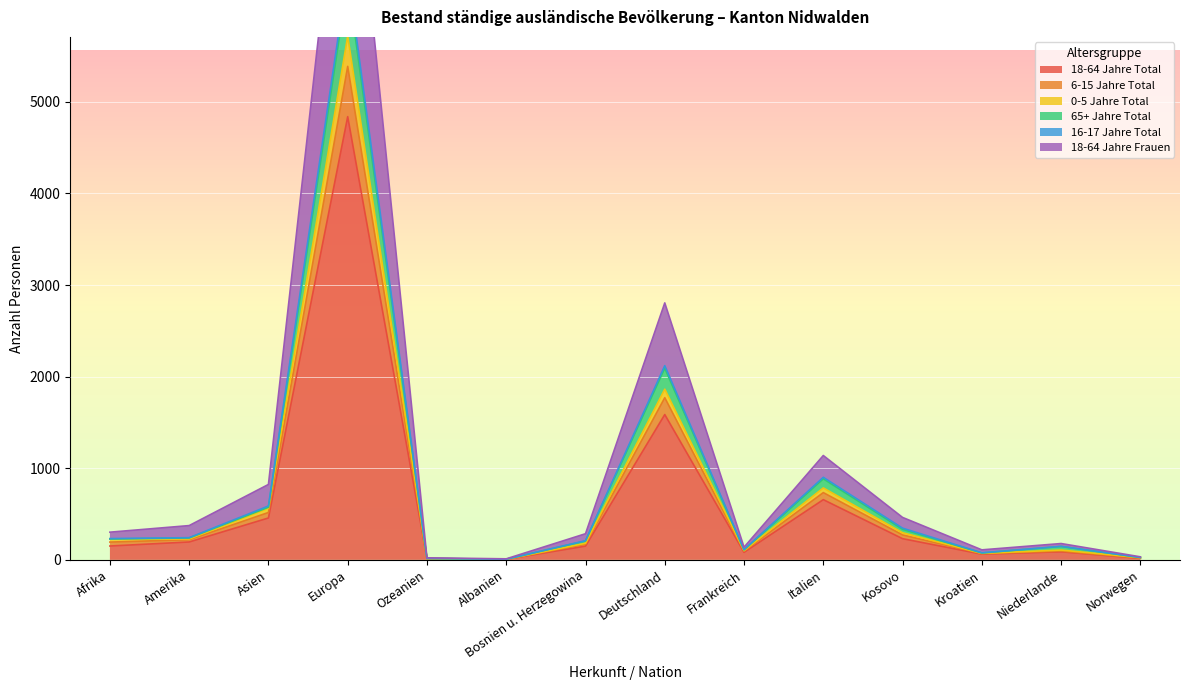

What is the difference between the highest and lowest values at Italien?

482